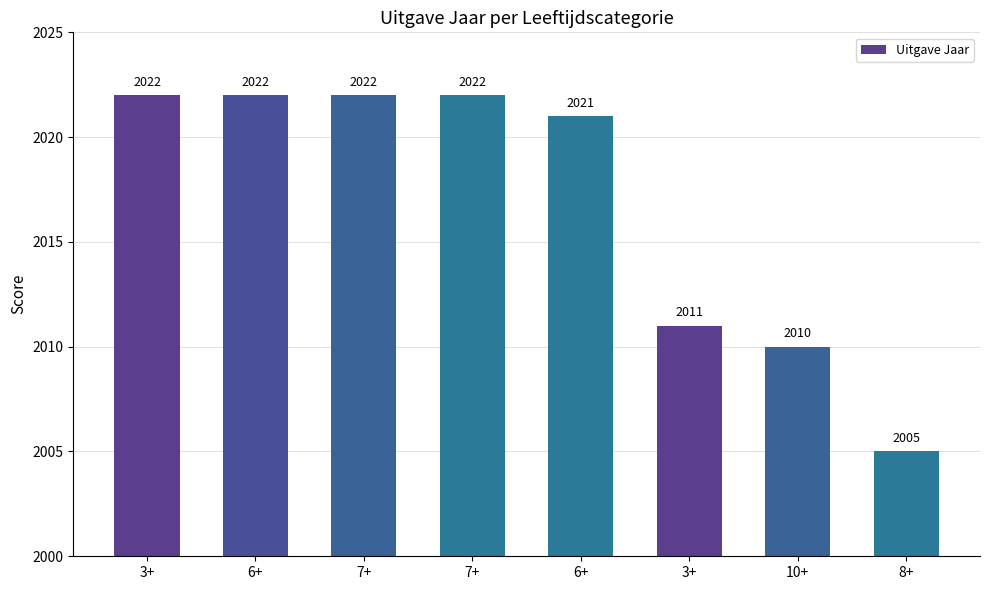

What is the greatest value displayed?

2022